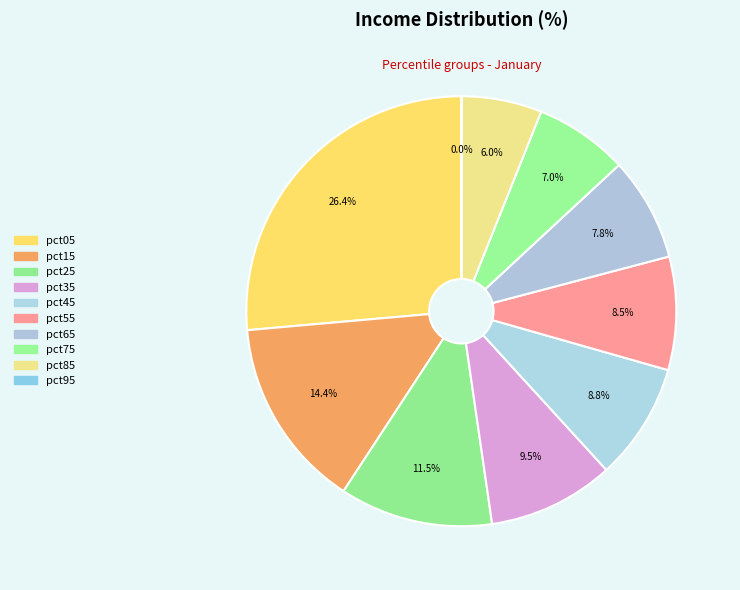

What percentage is the pct15 slice, to the nearest percent?

14%